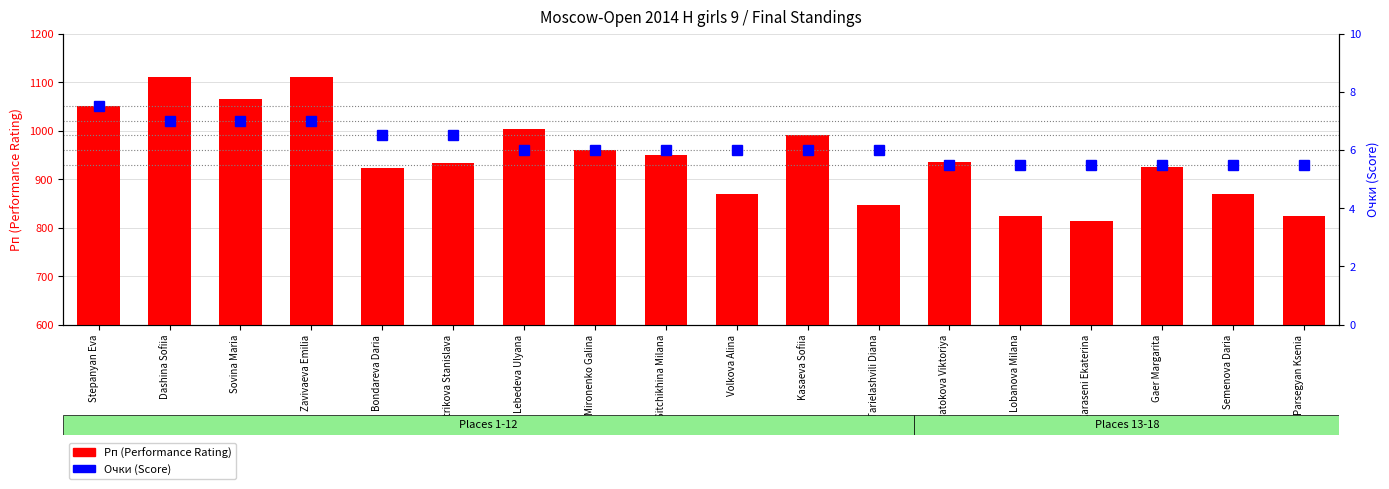

What is the value of the Очки (Score) bar at the 17th from the left?

5.5